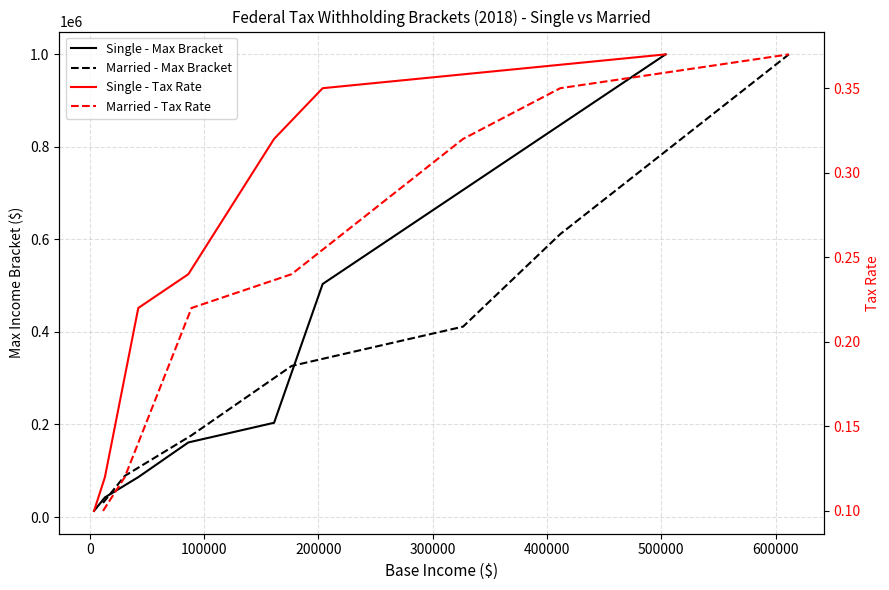

Rank the series by their maximum value, from highest to lowest.

Single - Max Bracket, Married - Max Bracket, Single - Tax Rate, Married - Tax Rate